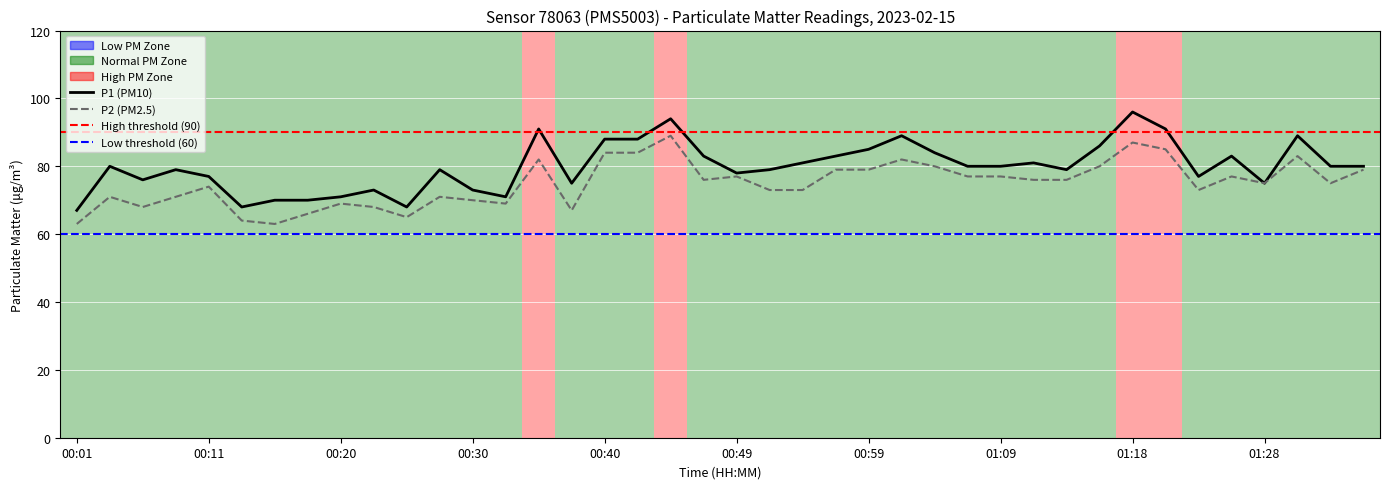

What is the sum of the P1 values at 01:04 and 00:56?

167